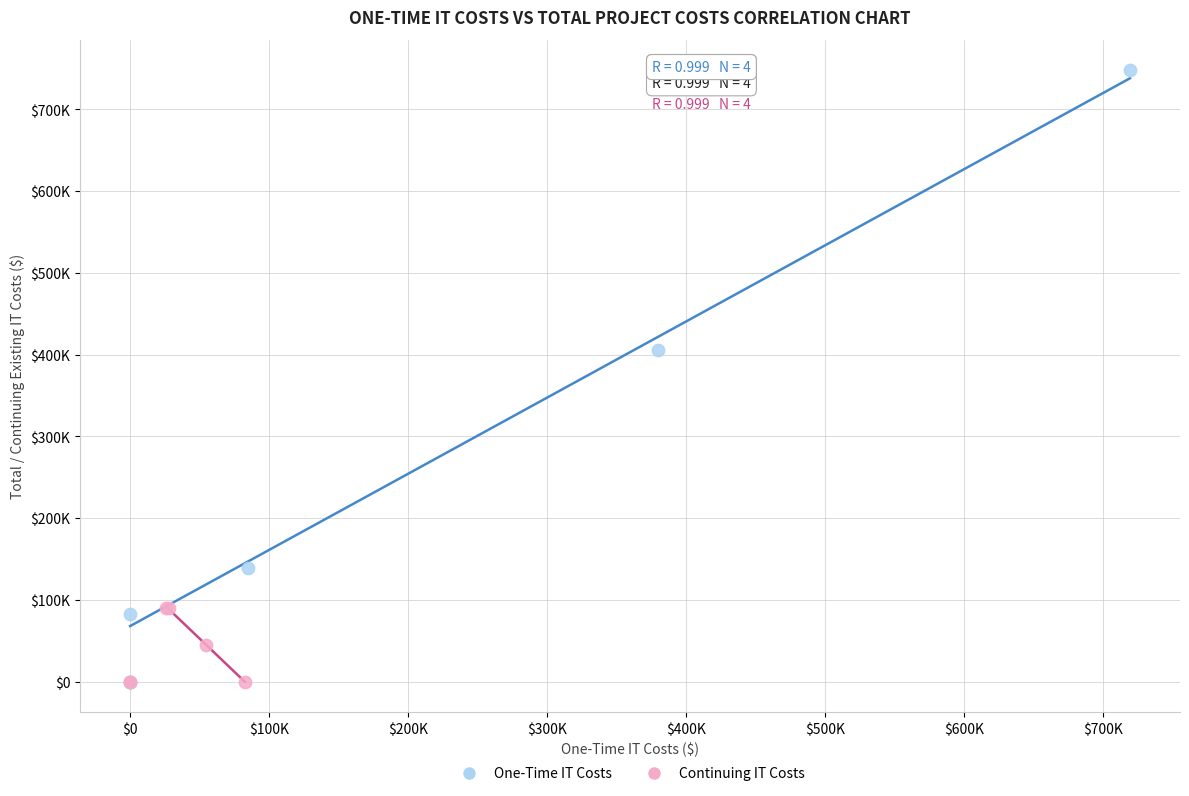

Which series contains the highest Y value?

One-Time IT Costs